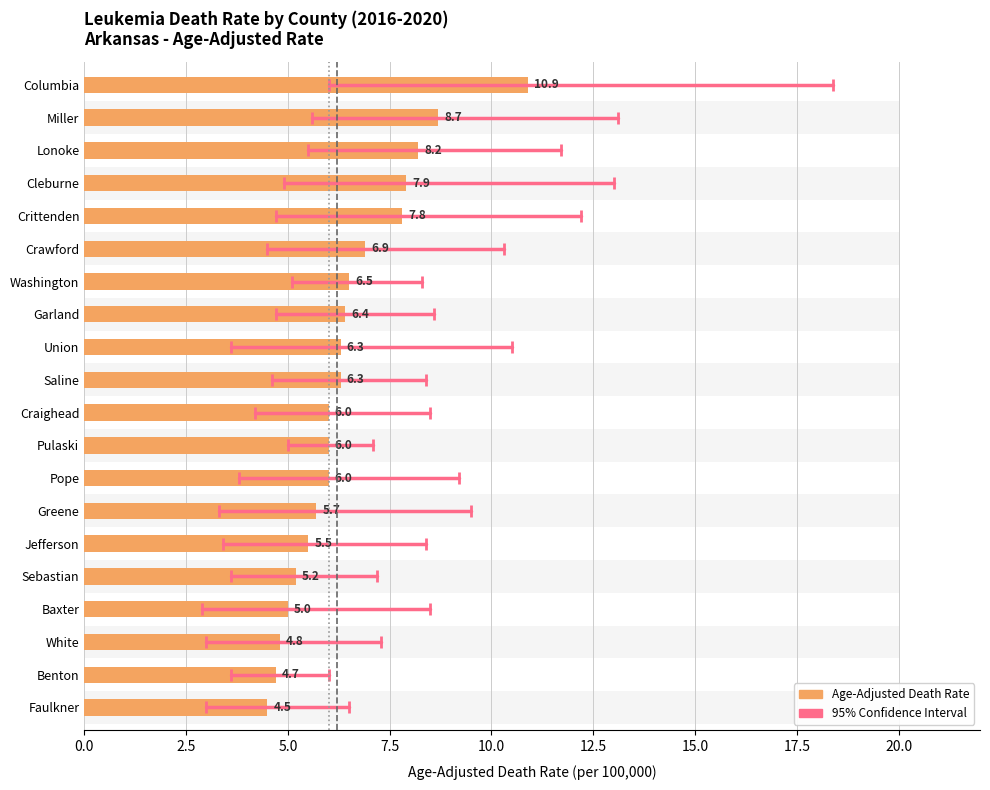

The Age-Adjusted Death Rate series shows 4.5 at Faulkner. True or false?

True